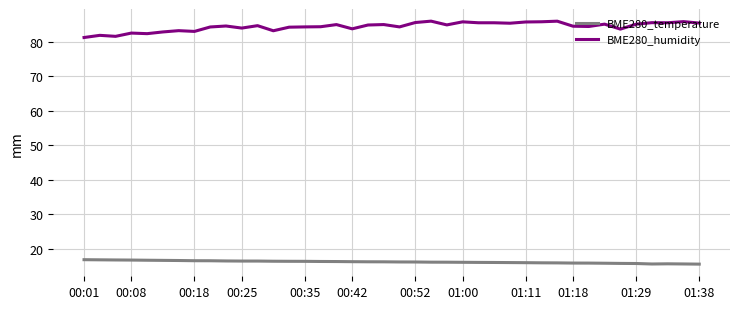

Which series has the largest range (max minus min)?

BME280_humidity